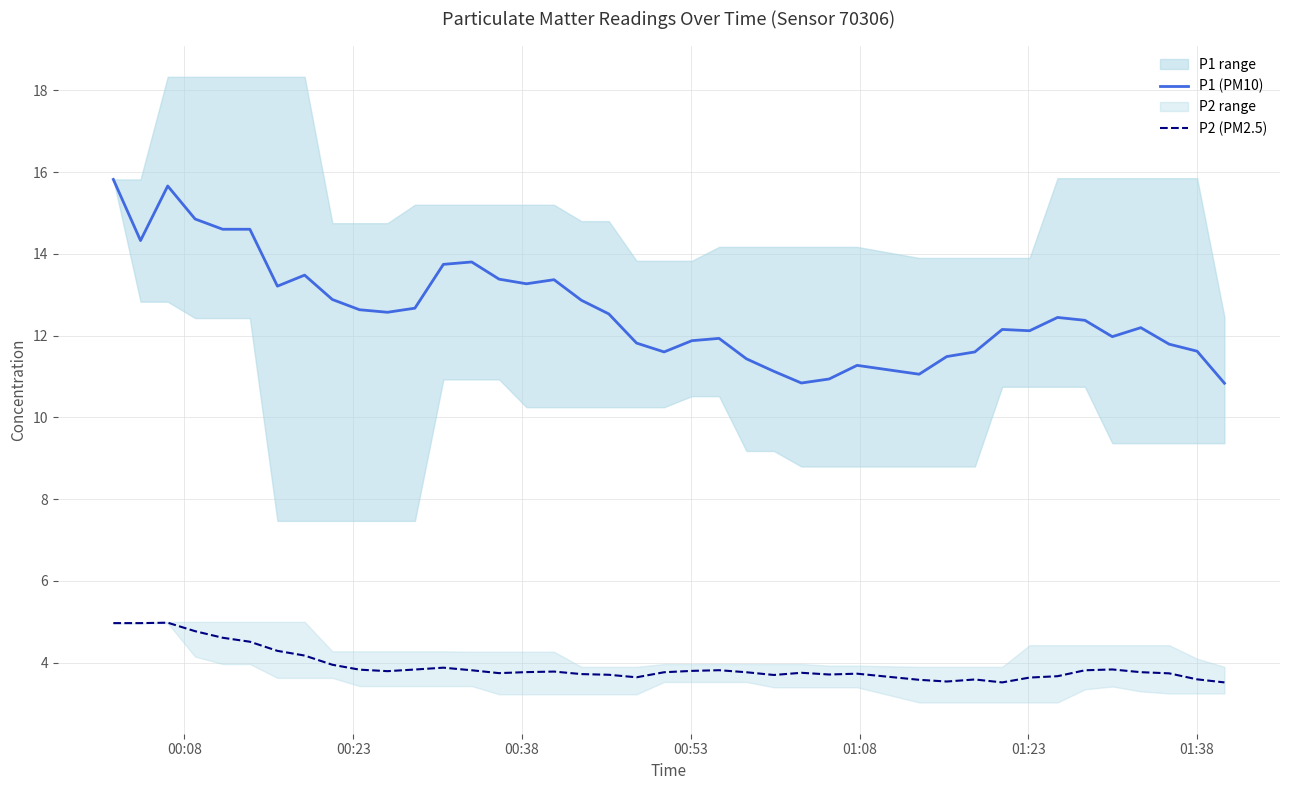

Rank the series by their average value, from highest to lowest.

P1 (PM10), P2 (PM2.5)